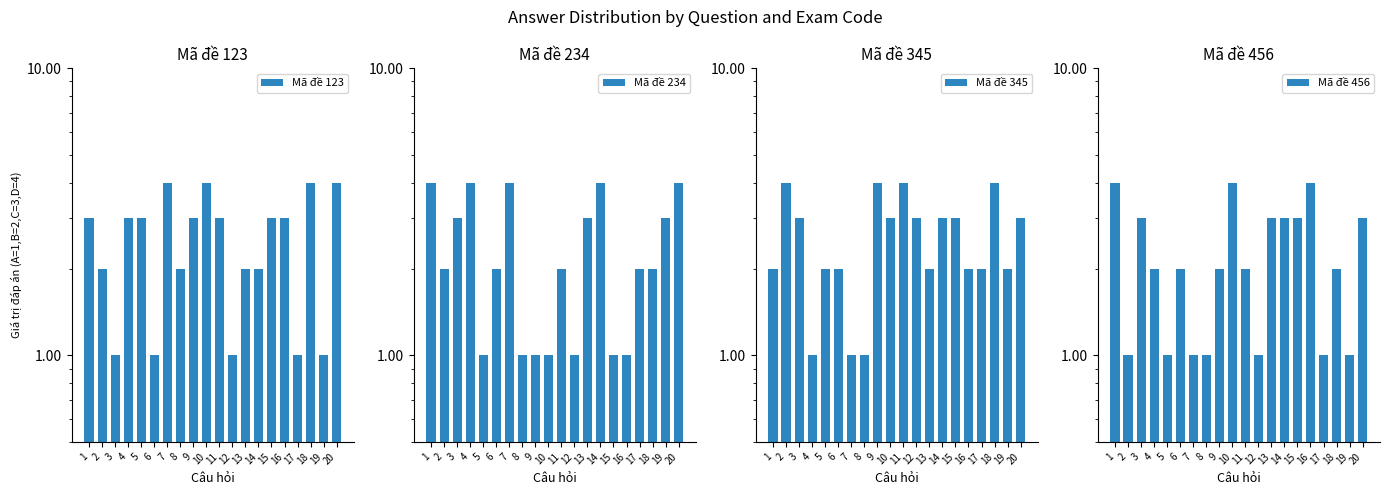

Where does the Mã đề 234 series first go above 2?

1